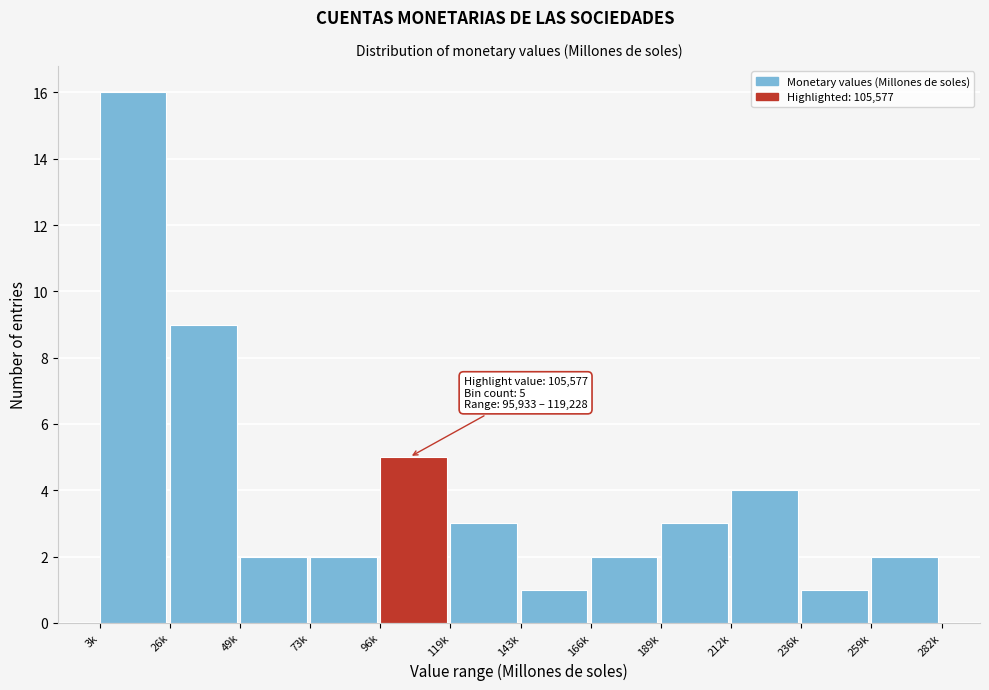

Reading left to right, what are all the values shown in this chart?

16	9	2	2	5	3	1	2	3	4	1	2